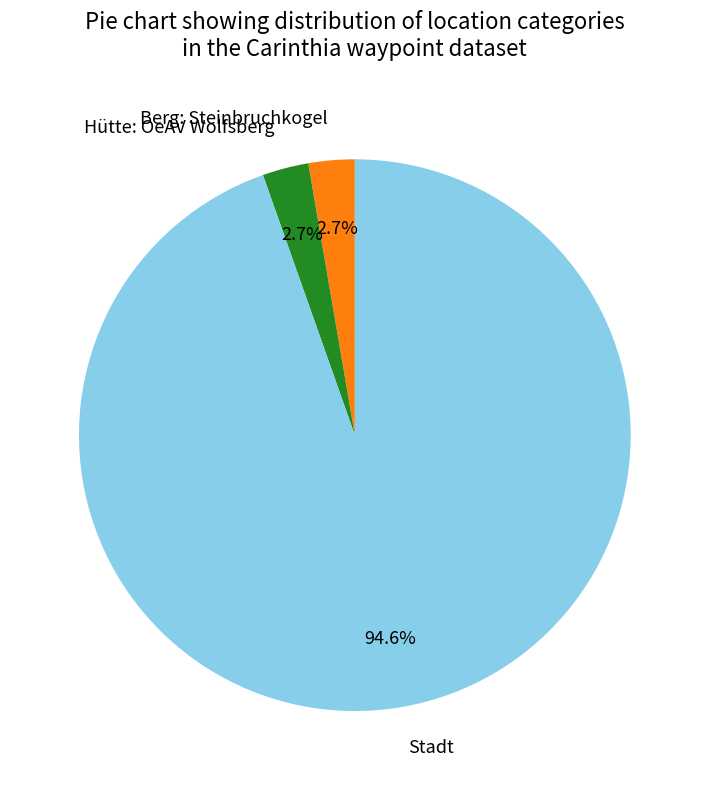

Which category has the biggest portion of the pie?

Stadt